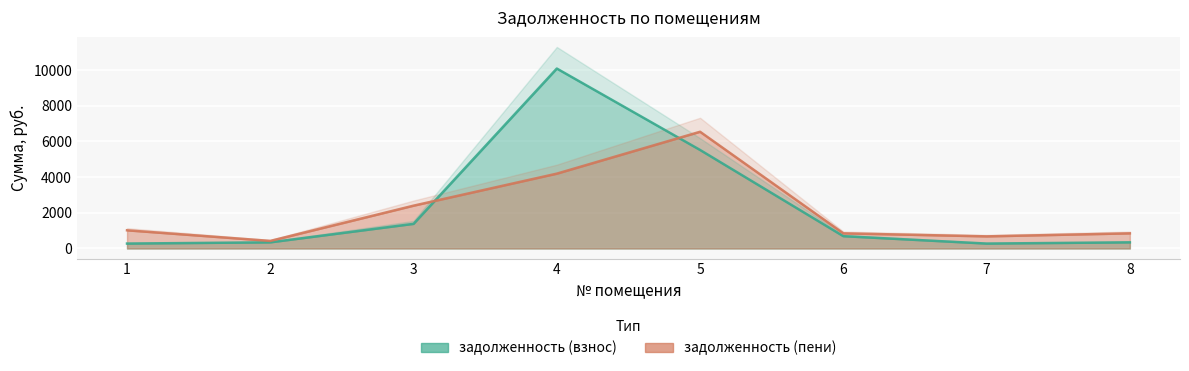

At which label is задолженность (взнос) closest to 5183?

5